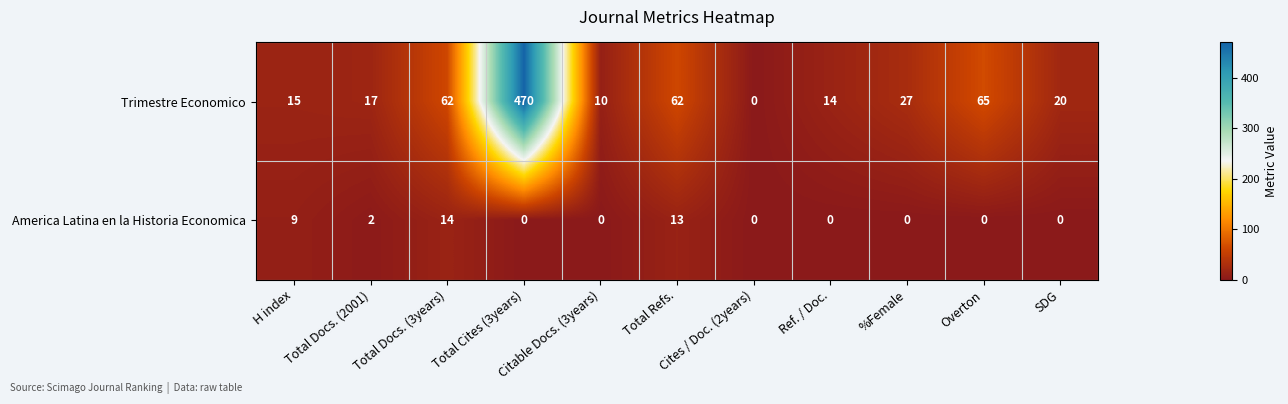

Rank the series by their maximum value, from highest to lowest.

Trimestre Economico, America Latina en la Historia Economica